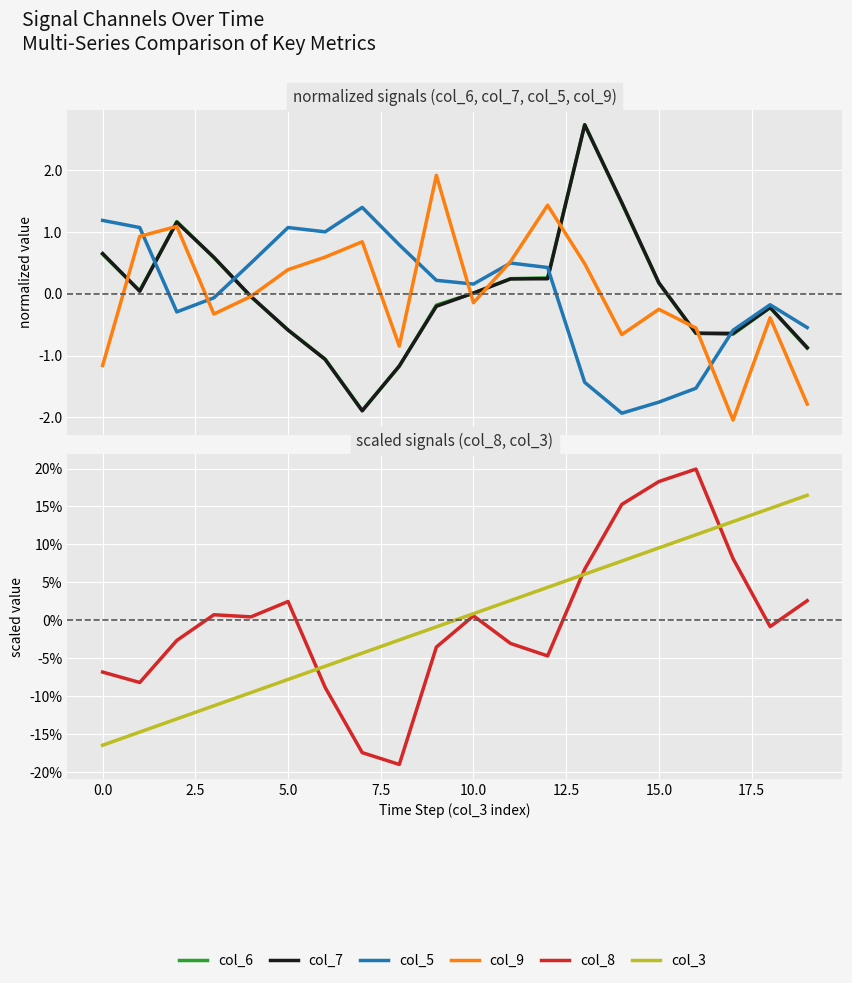

True or false: col_6 and col_8 intersect in this chart.

True